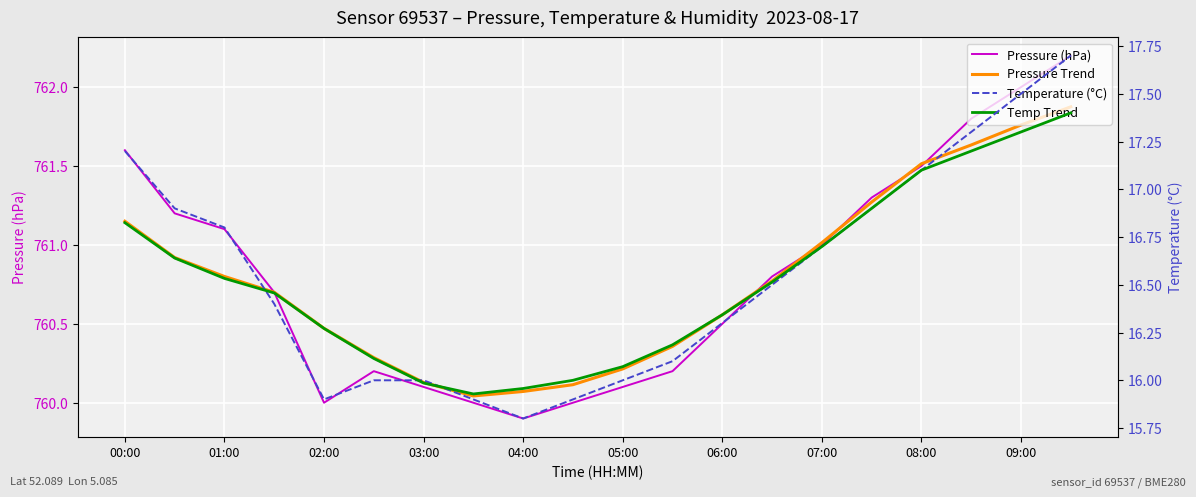

Which series has the largest total across all categories?

Pressure (hPa)